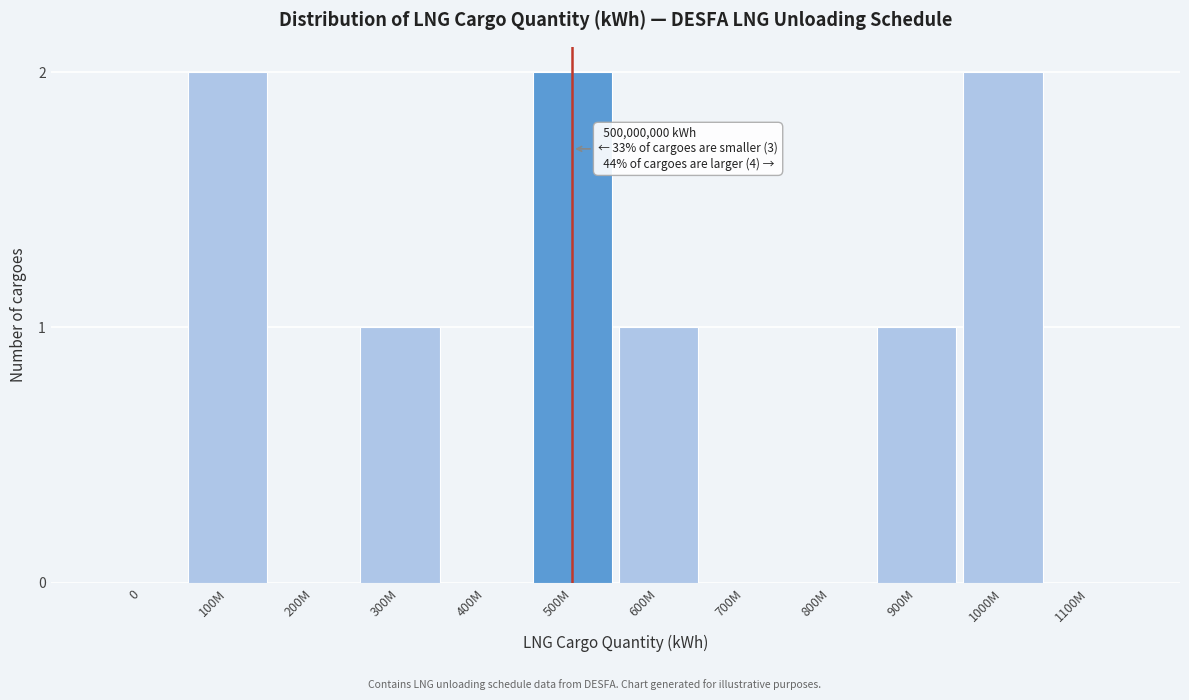

Reading right to left, what are all the values shown in this chart?

1100M=0	1000M=2	900M=1	800M=0	700M=0	600M=1	500M=2	400M=0	300M=1	200M=0	100M=2	0=0